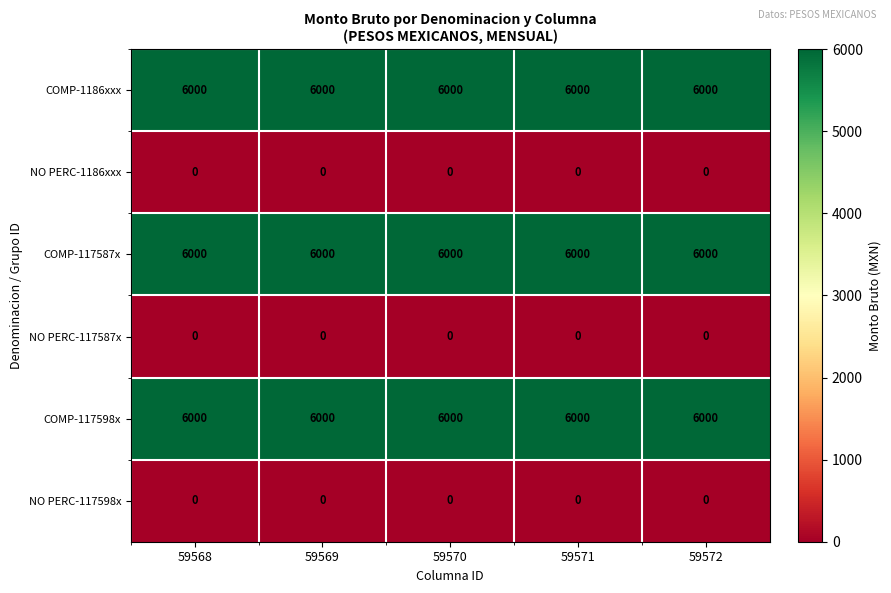

True or false: COMP-117598x has a value of 6000 at 59571.

True